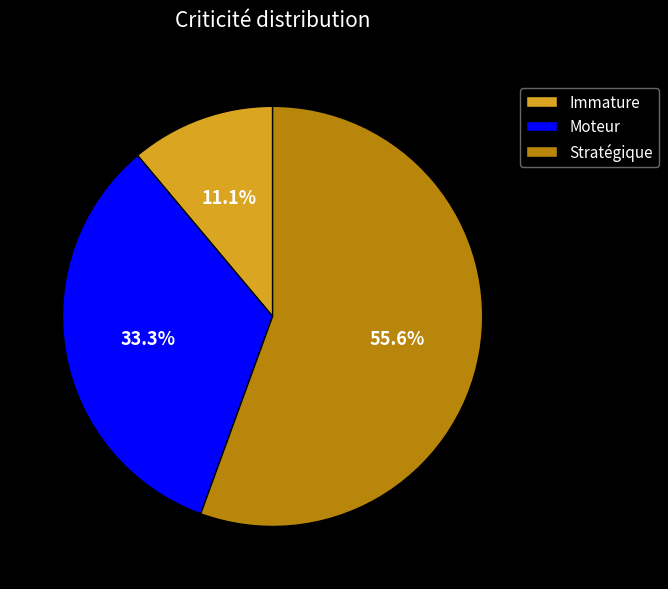

To the nearest percent, what portion does Moteur represent?

33%